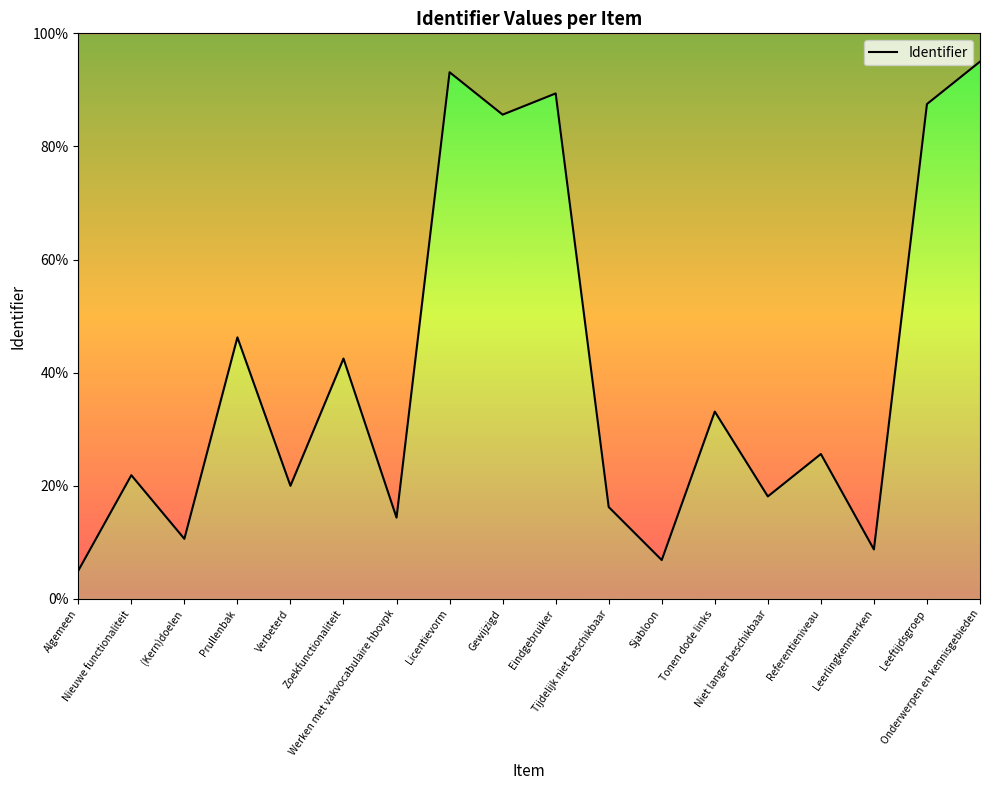

At which category does the data reach its first local peak?

Nieuwe functionaliteit